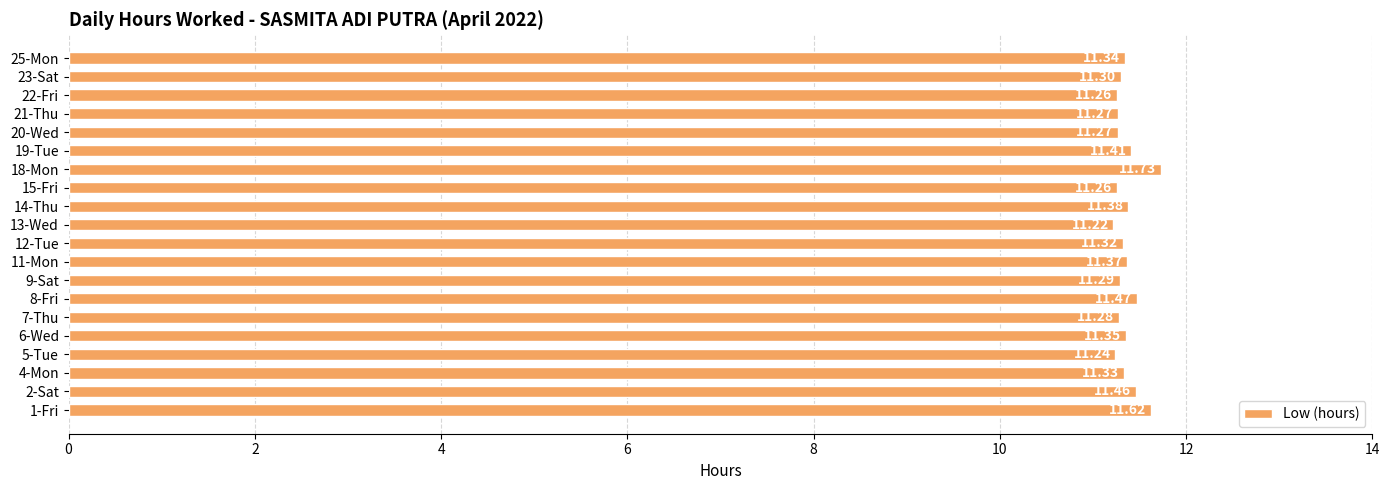

Approximately how many times larger is the value at 4-Mon compared to 21-Thu?

1.0